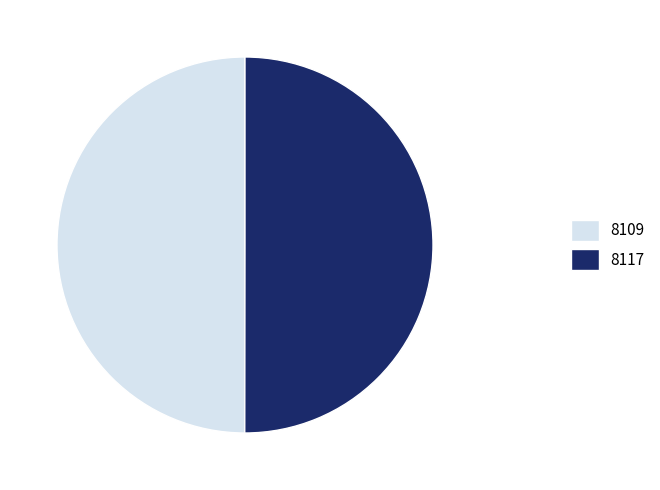

Approximately how many times larger is the value at 8109 compared to 8117?

1.0